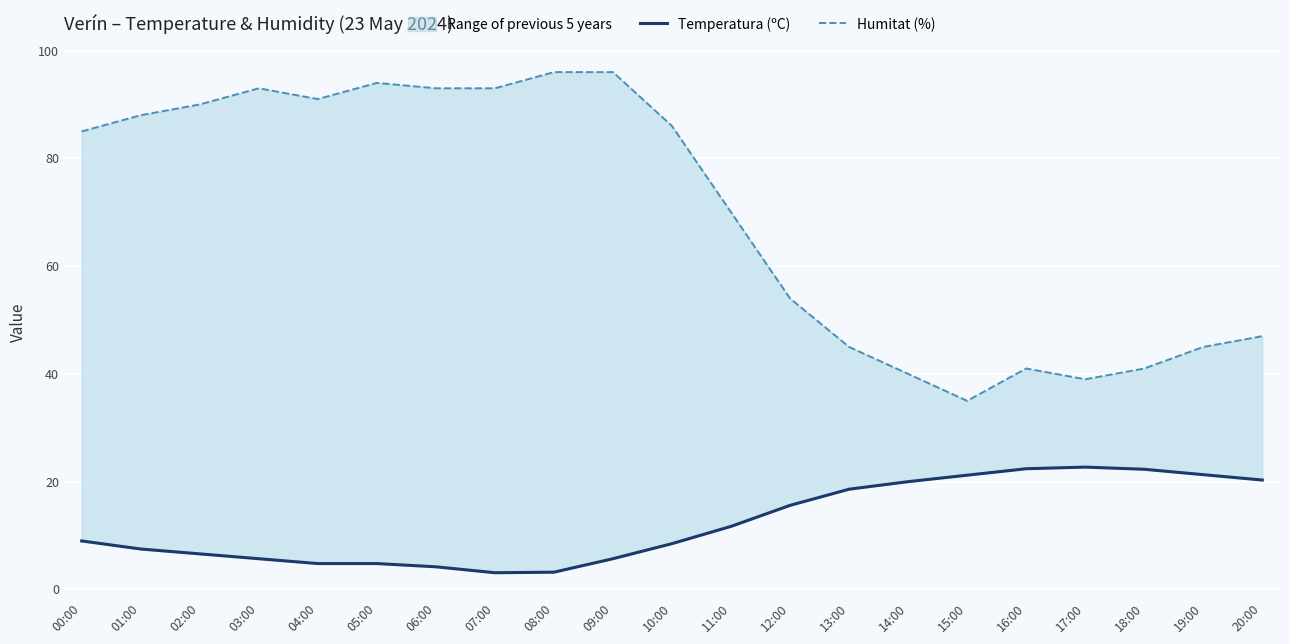

At which label is Temperatura (ºC) closest to 12?

11:00